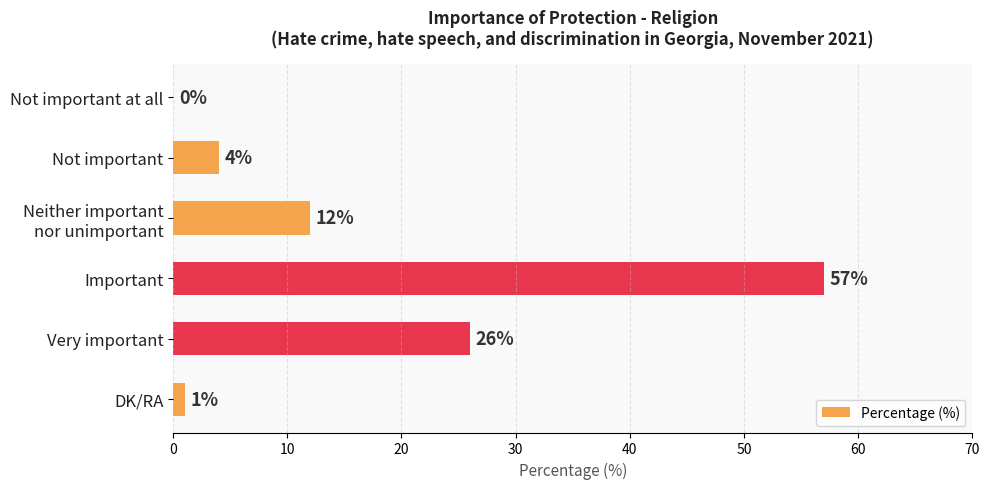

What is the maximum value shown in the chart?

57